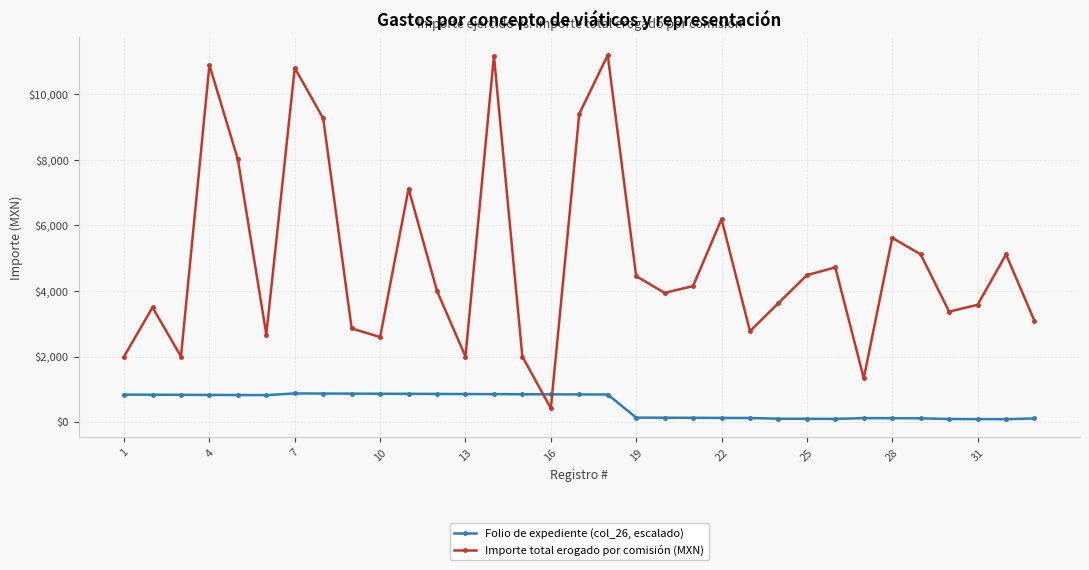

List the series in order of their overall mean, highest first.

Importe total erogado por comisión (MXN), Folio de expediente (col_26, escalado)